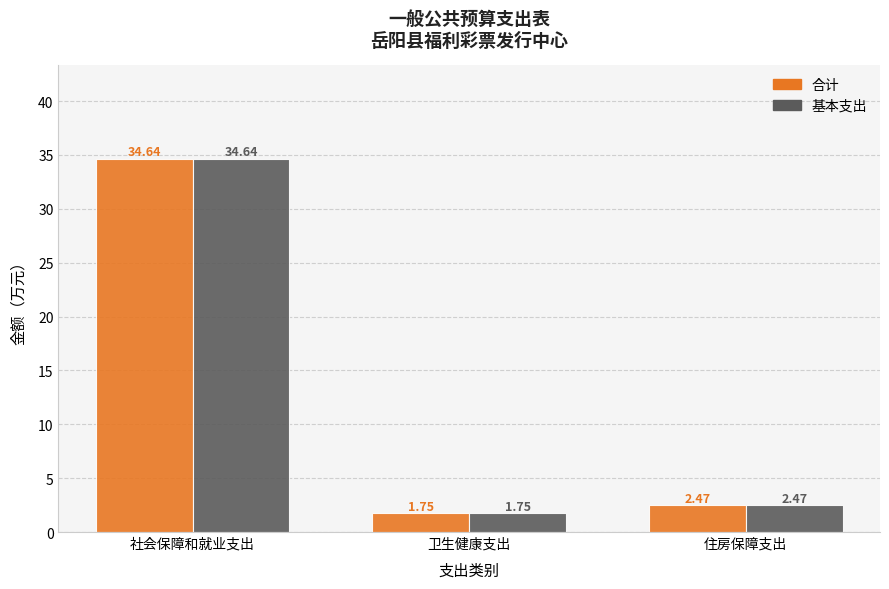

Which category has the lowest value in the 合计 series?

卫生健康支出